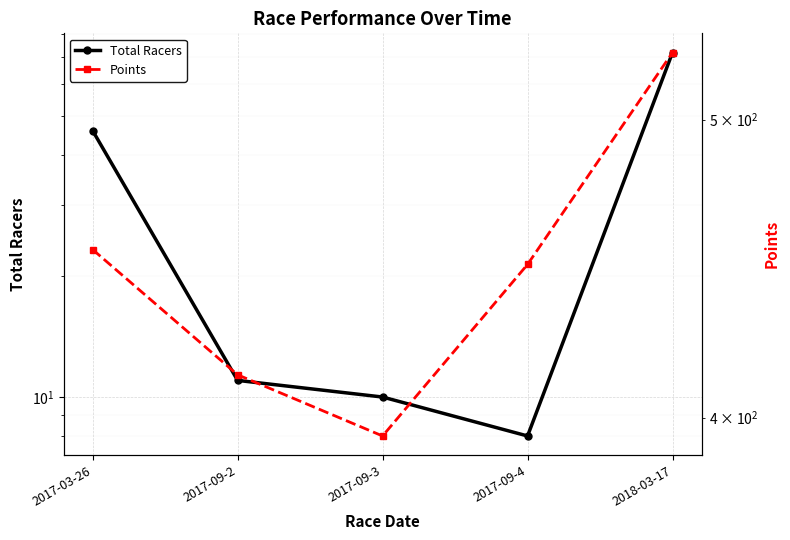

The Points series shows 413.0 at 2017-09-2. True or false?

True